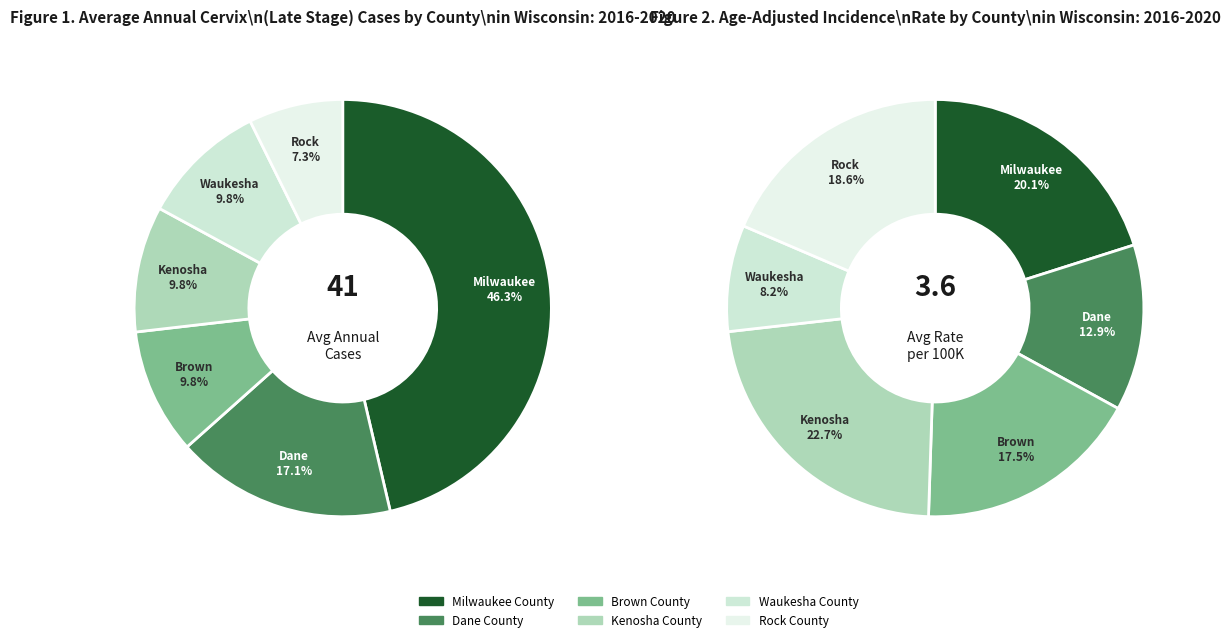

Is it true that Waukesha County is 10% of the pie?

True